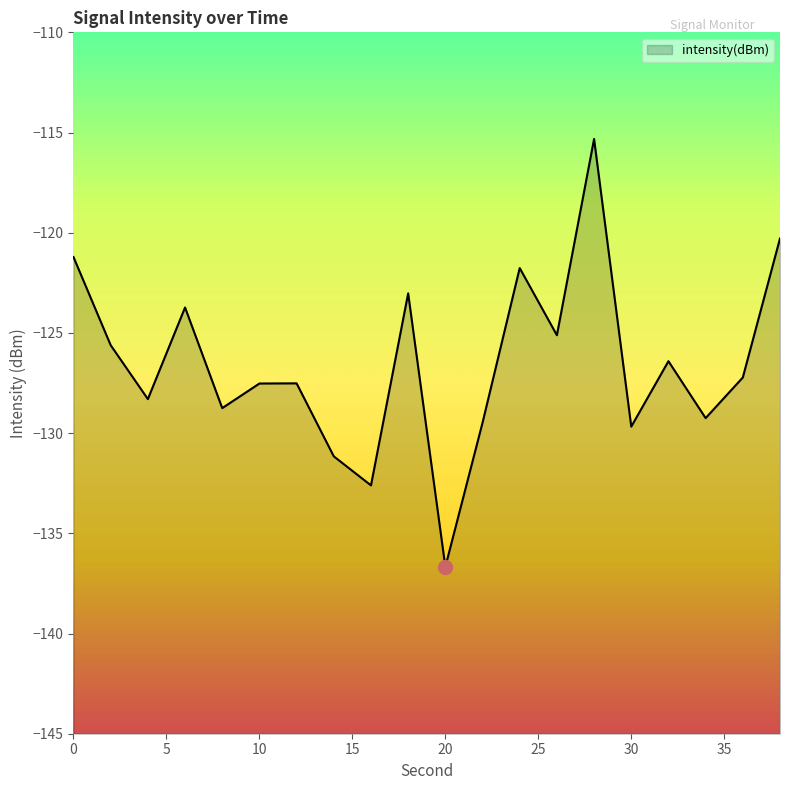

What value does the data have at 24?

-121.8